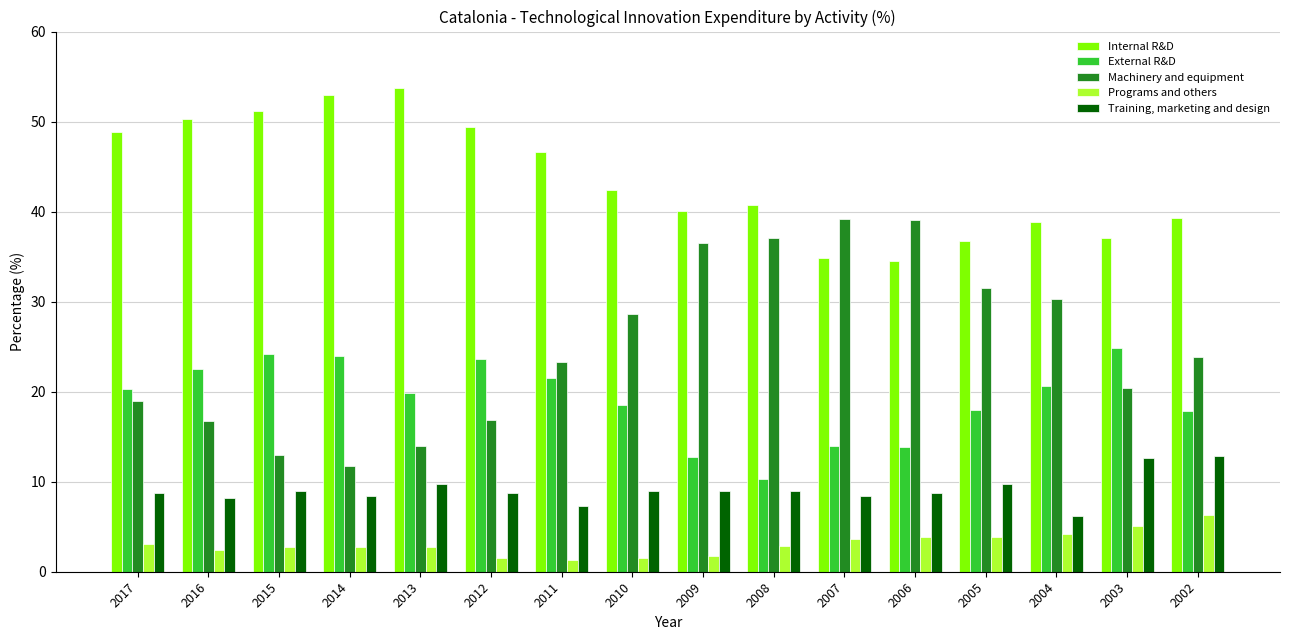

The value of Machinery and equipment at 2017 is 19.0. True or false?

True